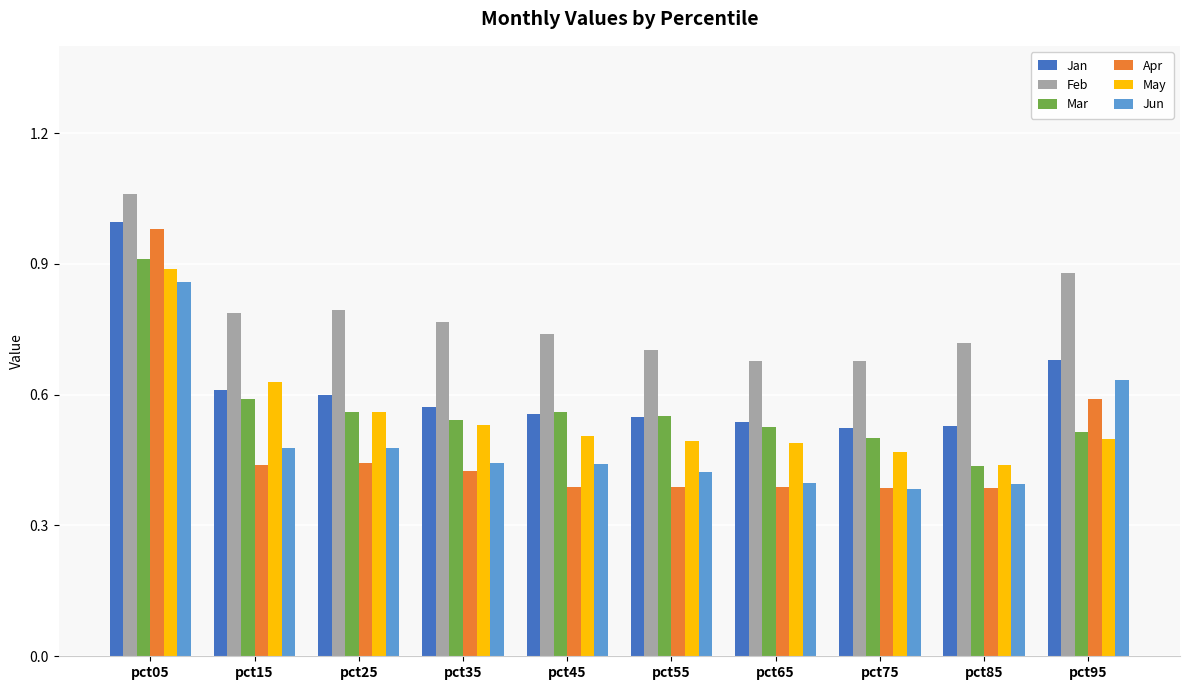

Where is Mar nearest to the value 0?

pct85